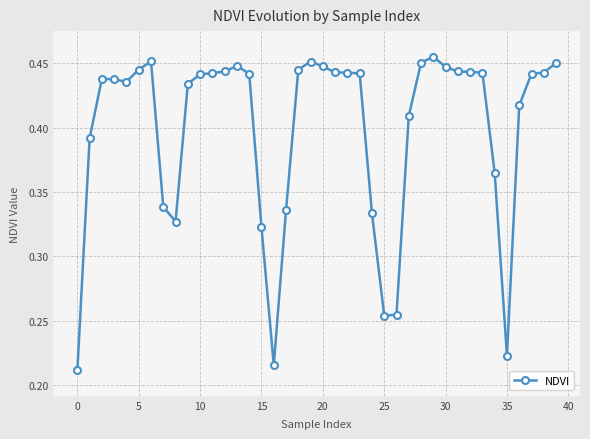

What is the sum of all values?

15.9